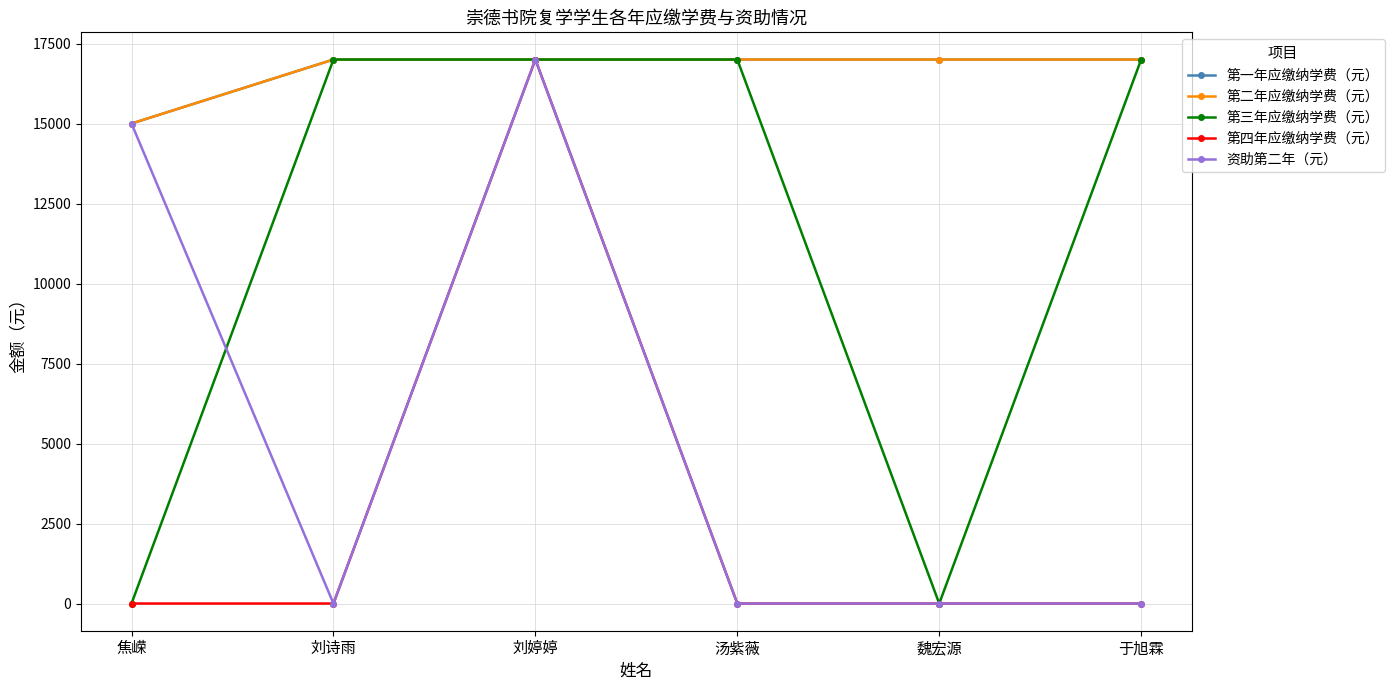

Reading left to right, list all the values displayed in this chart.

第一年应缴纳学费（元）: 15000	17000	17000	17000	17000	17000
第二年应缴纳学费（元）: 15000	17000	17000	17000	17000	17000
第三年应缴纳学费（元）: 0	17000	17000	17000	0	17000
第四年应缴纳学费（元）: 0	0	17000	0	0	0
资助第二年（元）: 15000	0	17000	0	0	0